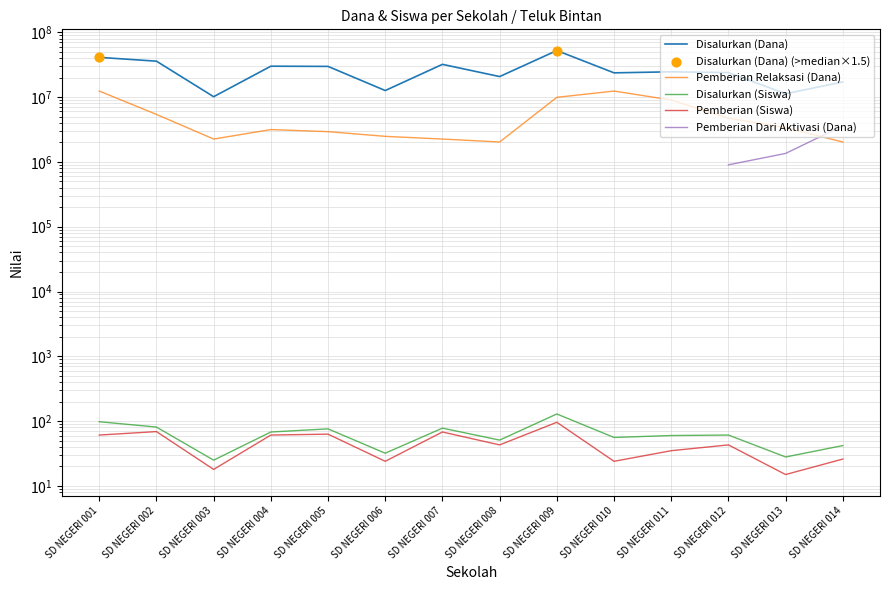

What is the total value across all series at SD NEGERI 007?

34200146